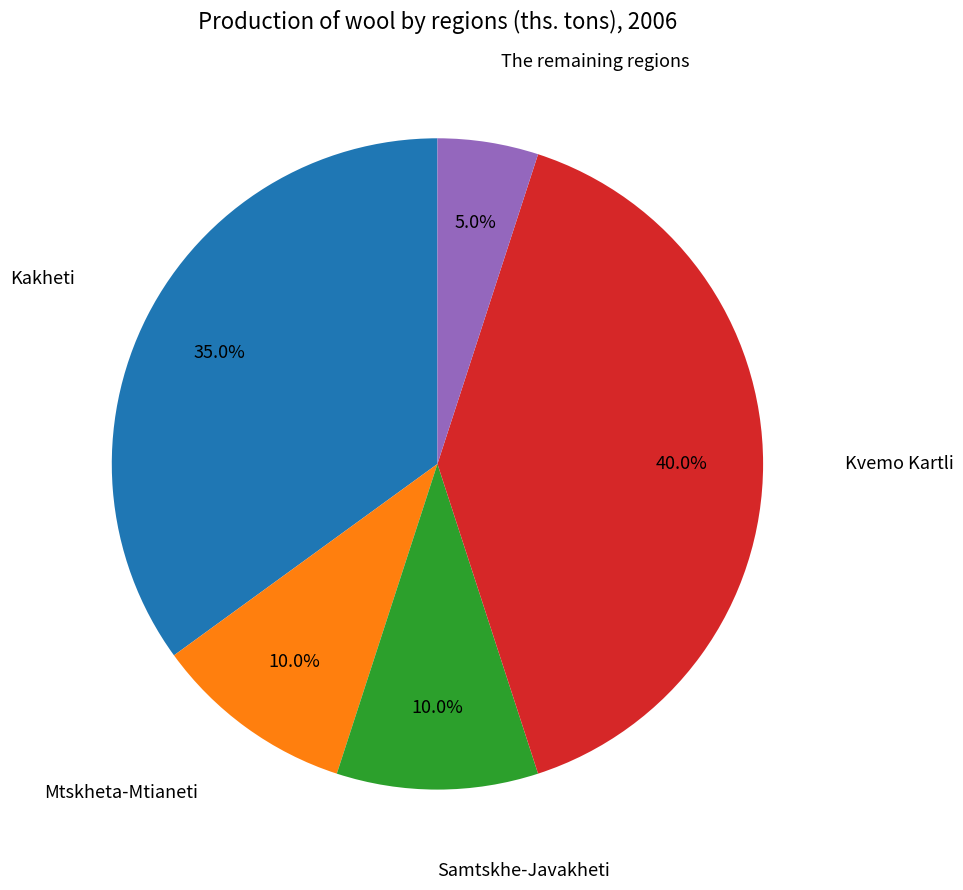

Is there any slice that represents more than half of the pie?

No